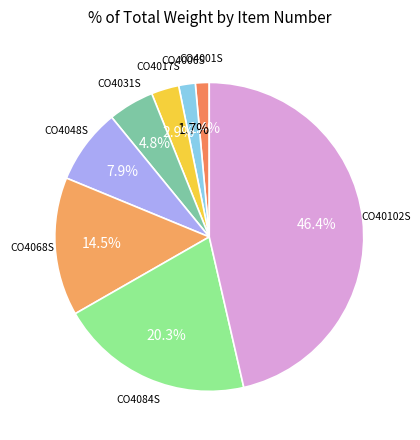

What is the largest slice in the pie chart?

CO40102S